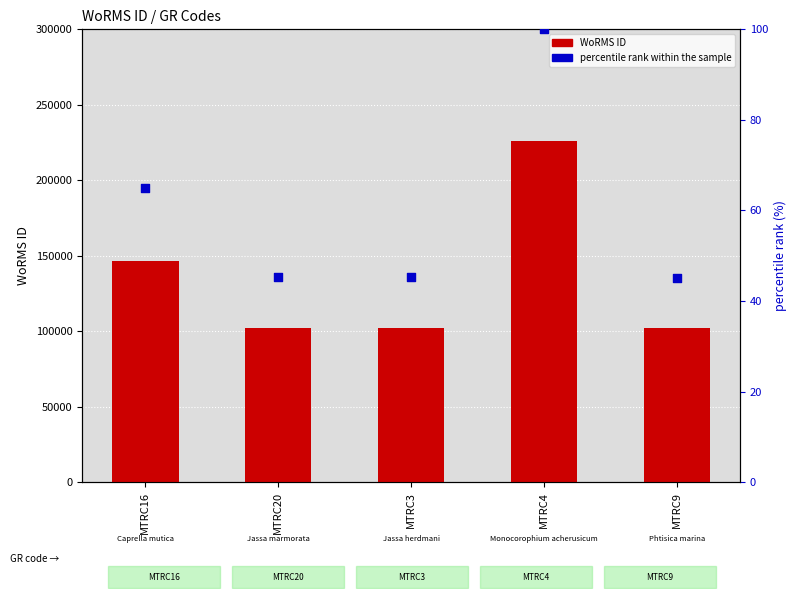

At which category is the sum across all series the highest?

MTRC4